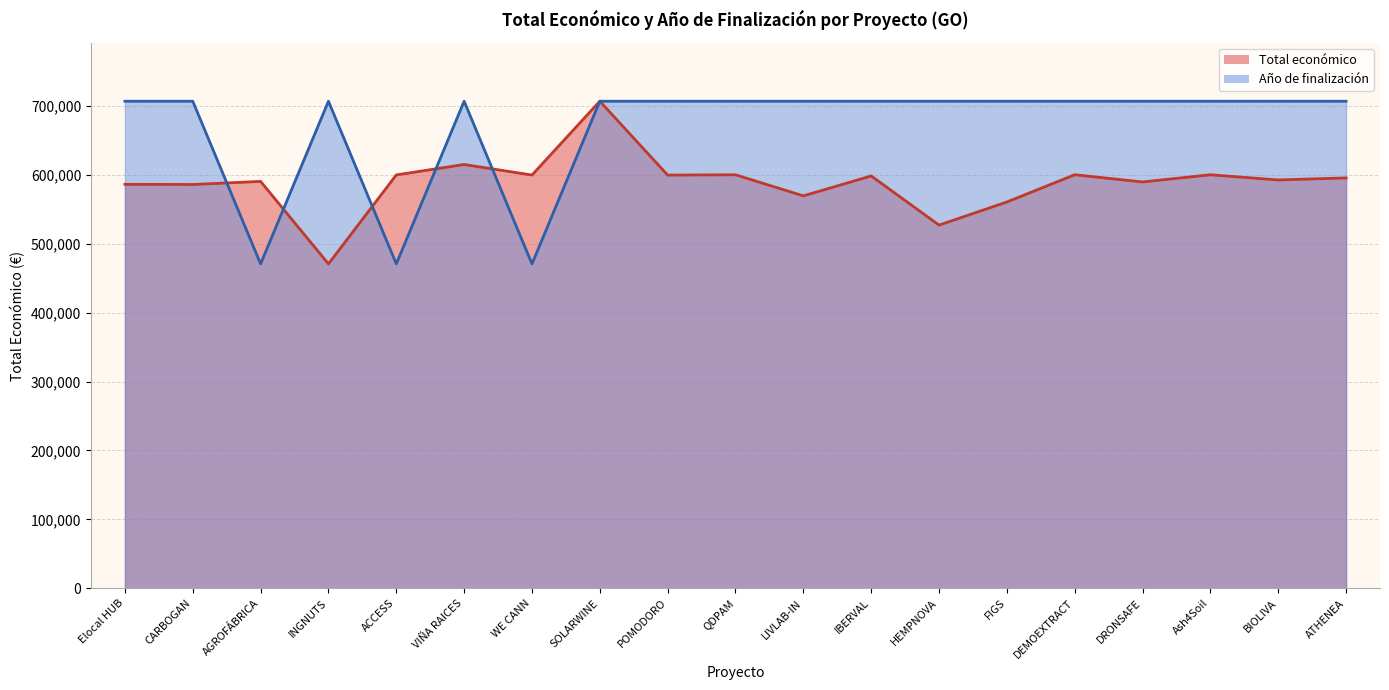

Is it true that Total económico equals 590382.0 at AGROFÁBRICA?

True